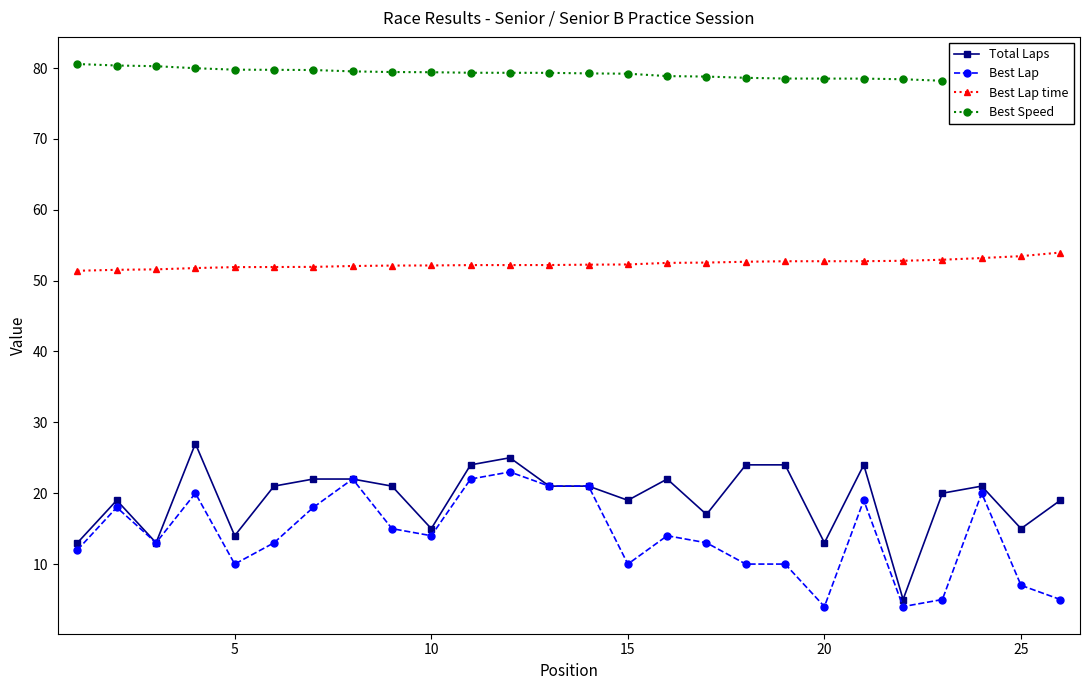

The value of Best Lap time at 25 is 53.5. True or false?

True